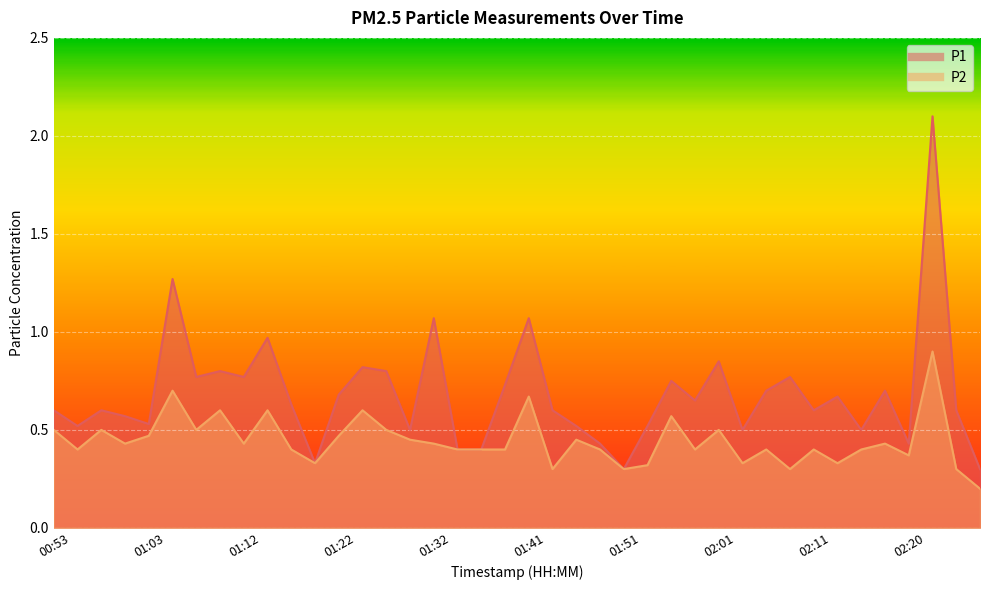

Which series has the widest spread of values?

P1